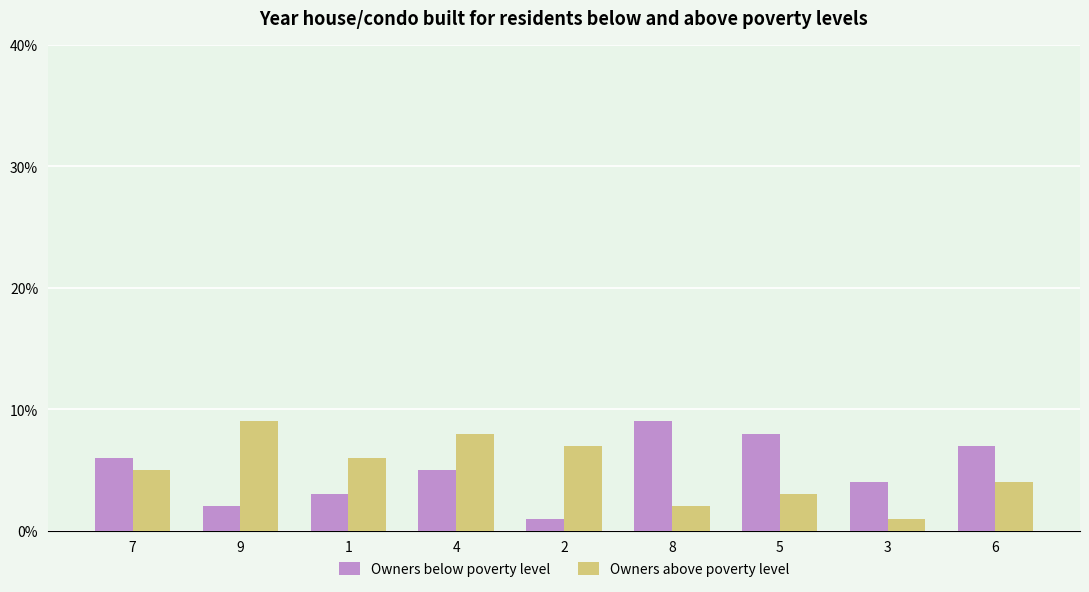

What position from the left is 4?

4